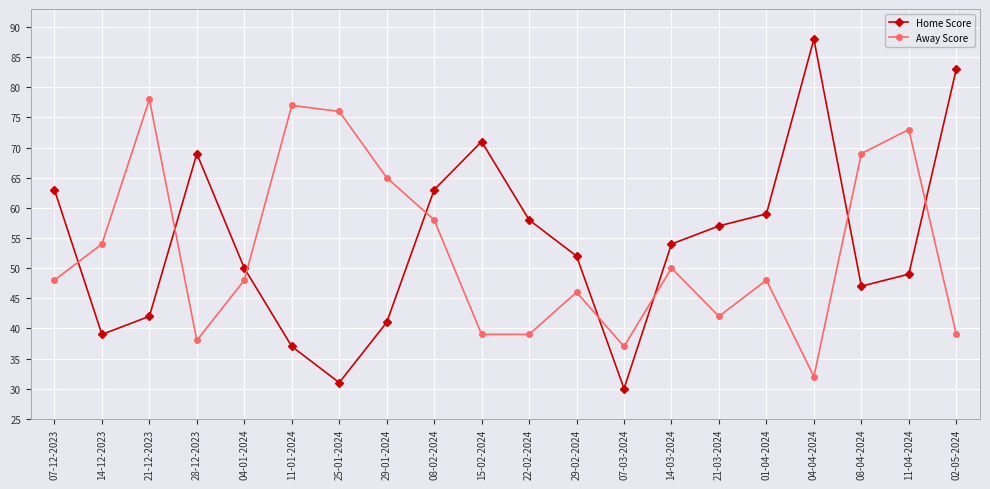

What is the approximate value of Away Score at 28-12-2023, to the nearest 10?

40